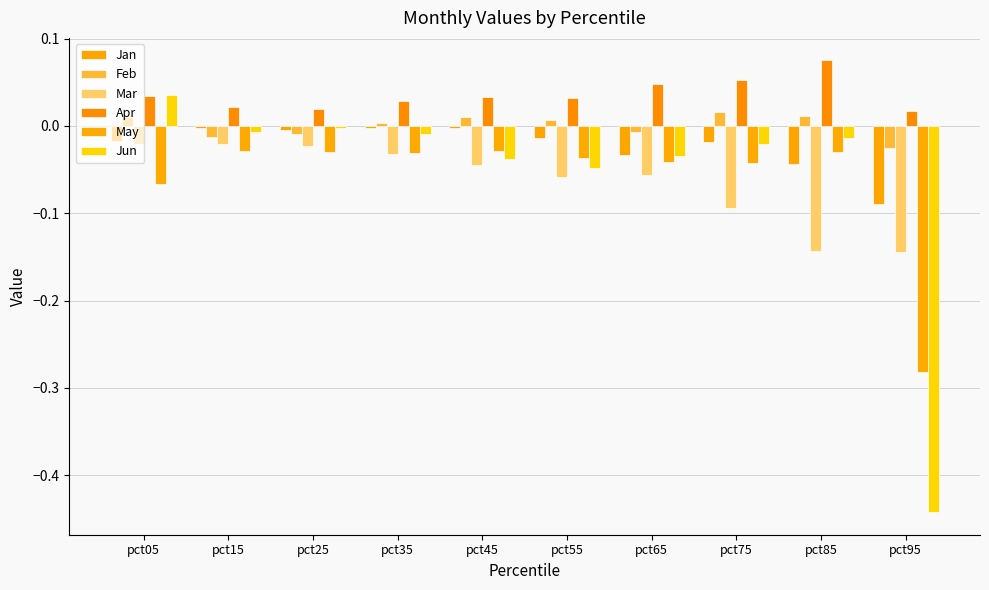

What is the maximum value shown in the chart?

0.1